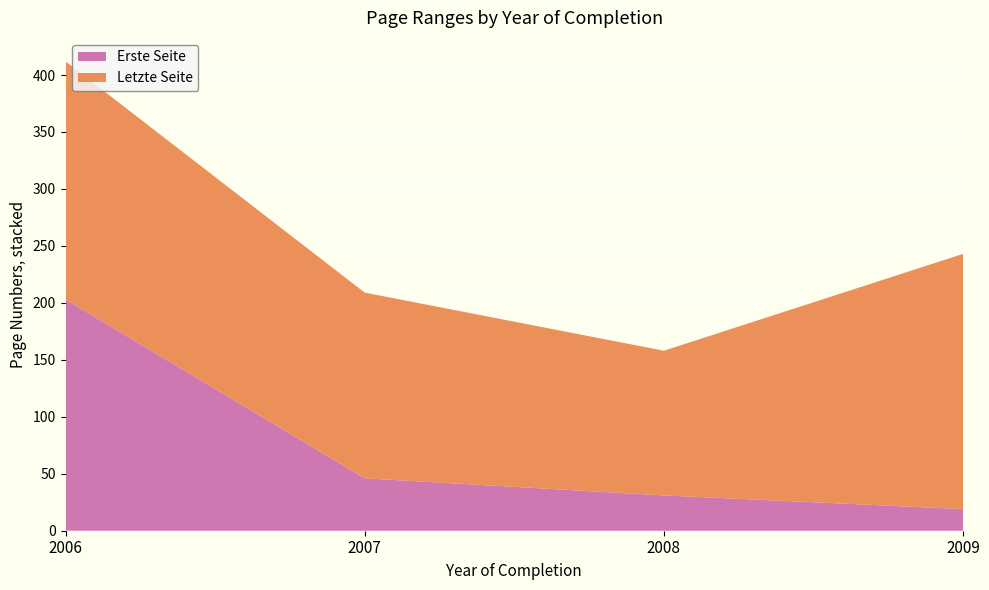

Reading right to left, extract all data points from this chart.

Erste Seite: 19	31	46	203
Letzte Seite: 224	127	163	209